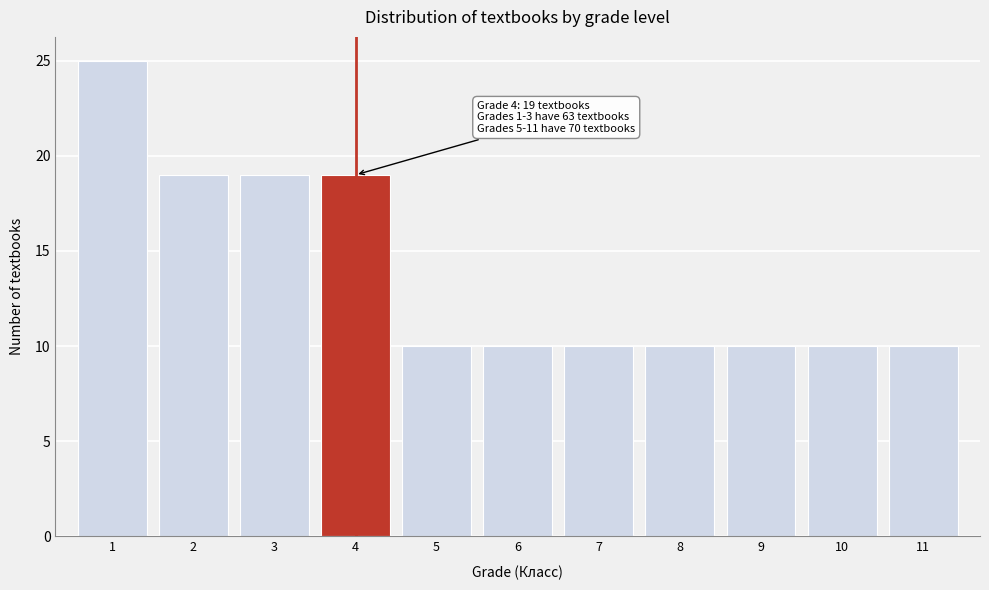

Reading left to right, what are all the values shown in this chart?

25	19	19	19	10	10	10	10	10	10	10